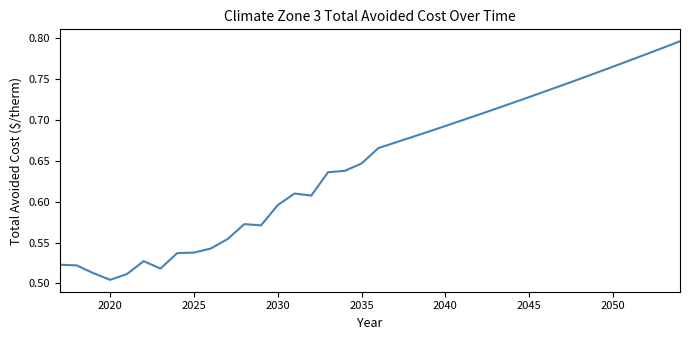

What is the difference between the maximum and minimum values?

0.3